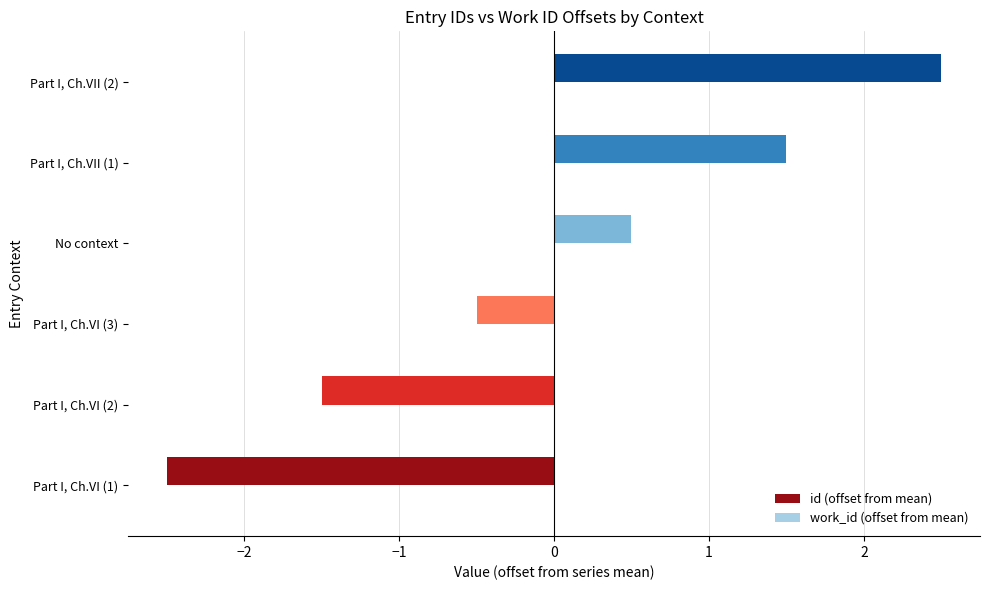

What is the difference between the maximum and minimum values?

5.0